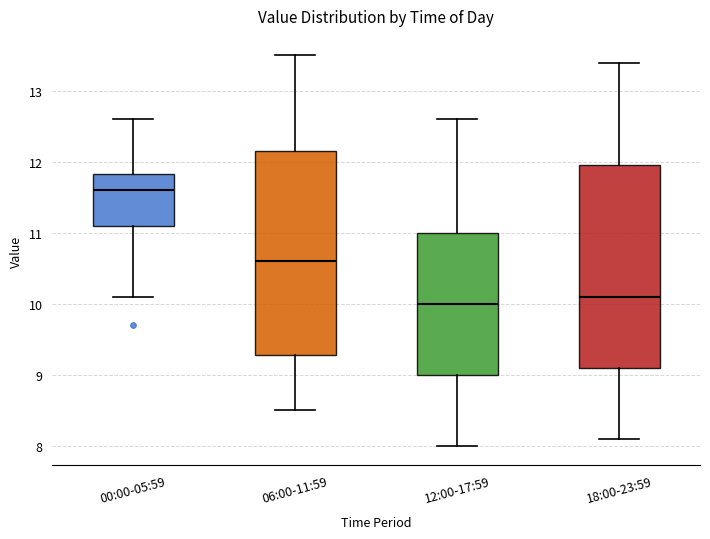

Reading left to right, read every box against the y-axis: the position of its median line, the range the box covers, and the ends of its whiskers. The values are not printed on the chart, so give them approximately, as read against the axis.

00:00-05:59: median 11.6, box 11.1 to 11.8, whiskers 10.1 to 12.6
06:00-11:59: median 10.6, box 9.3 to 12.2, whiskers 8.5 to 13.5
12:00-17:59: median 10.0, box 9.0 to 11.0, whiskers 8.0 to 12.6
18:00-23:59: median 10.1, box 9.1 to 12.0, whiskers 8.1 to 13.4